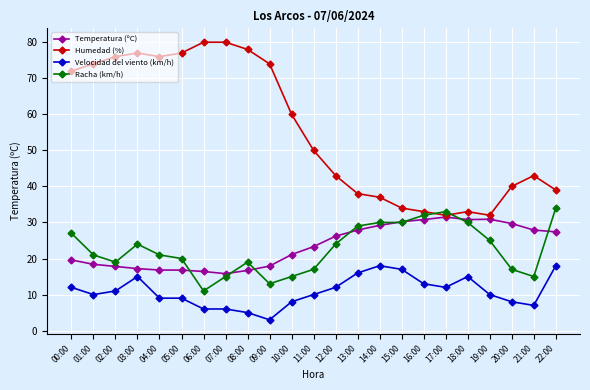

At how many categories does at least one series exceed 56?

11